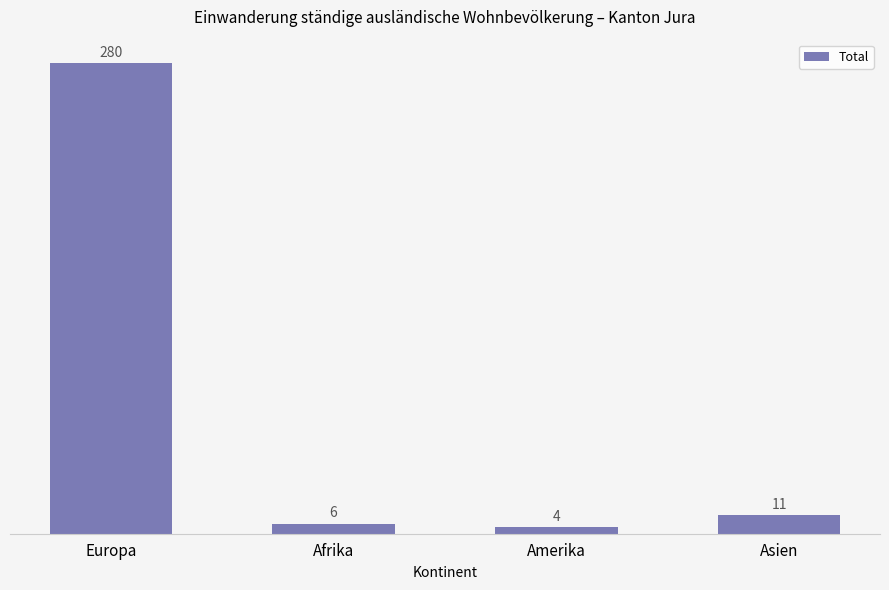

Approximately how many times larger is the value at Amerika compared to Asien?

0.4